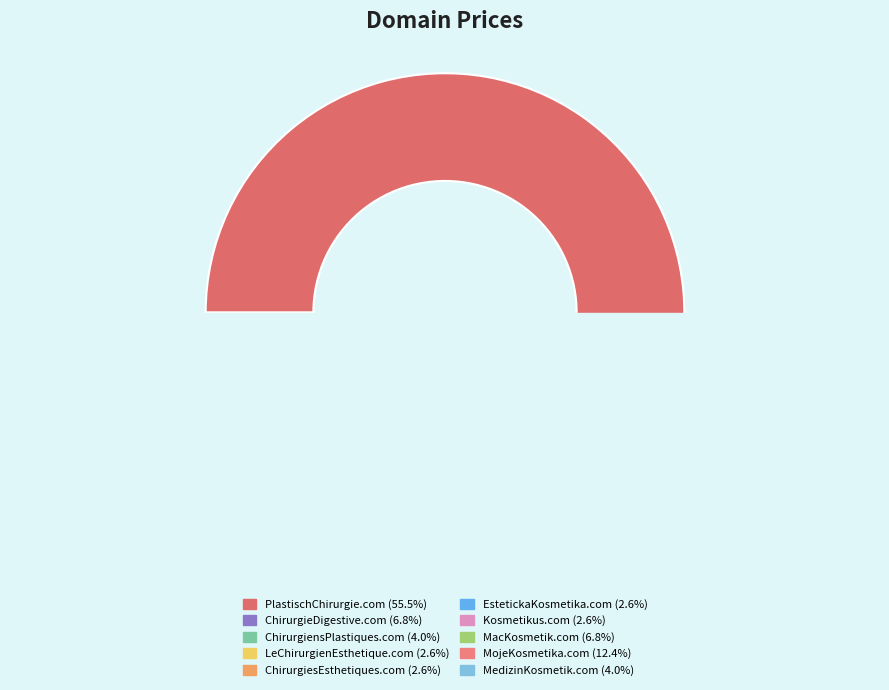

Combined, do EstetickaKosmetika.com and ChirurgiensPlastiques.com account for over 50%?

No